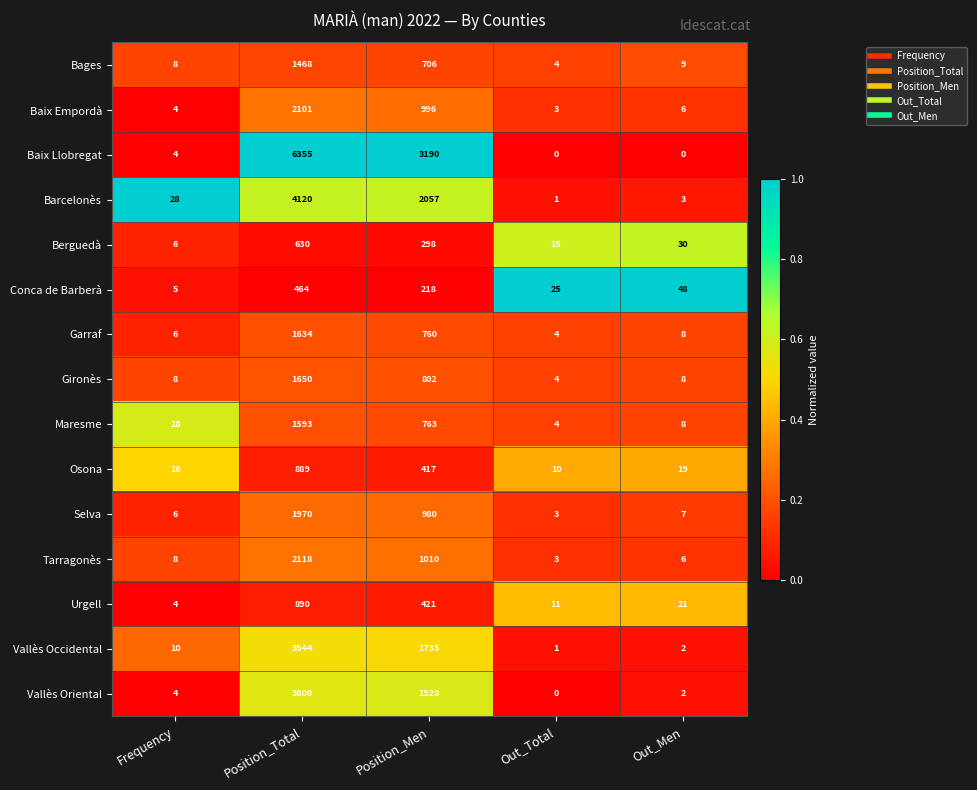

What is the average value of the Bages series?

439